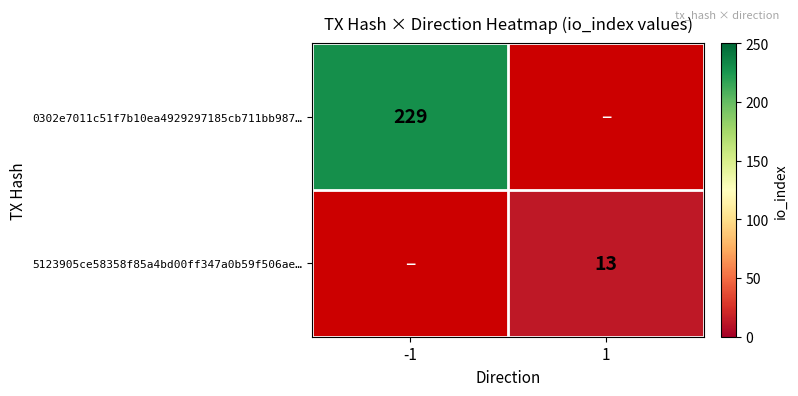

True or false: 0302e7011c51f7b10ea4929297185cb711bb987… has a value of 127 at -1.

False